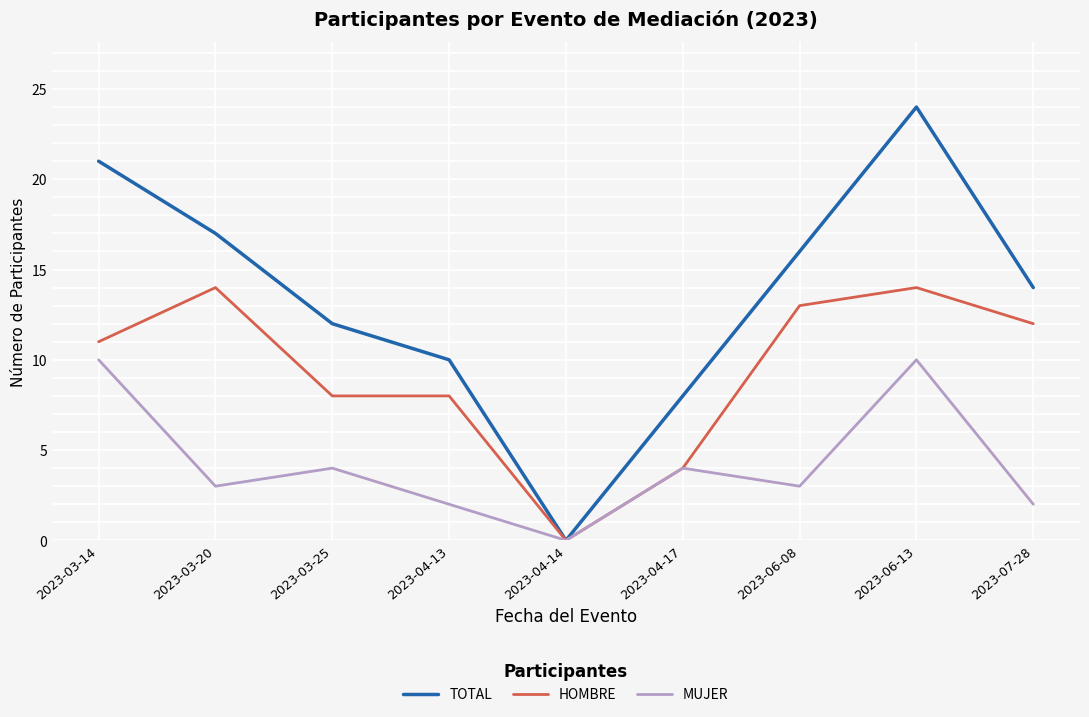

At 2023-07-28, list the series in order from smallest to largest.

MUJER, HOMBRE, TOTAL